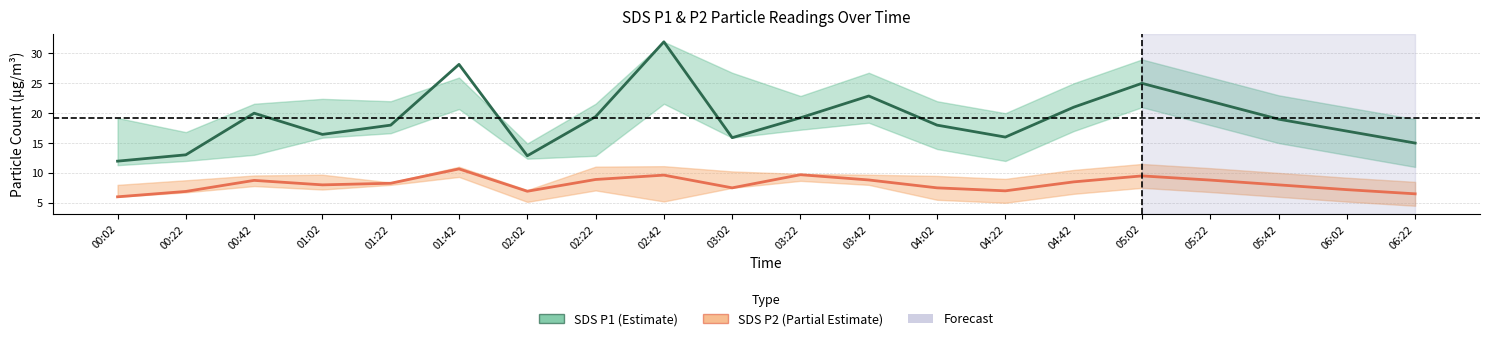

True or false: SDS P1 (Estimate) and SDS P2 (Partial Estimate) cross at least once.

False